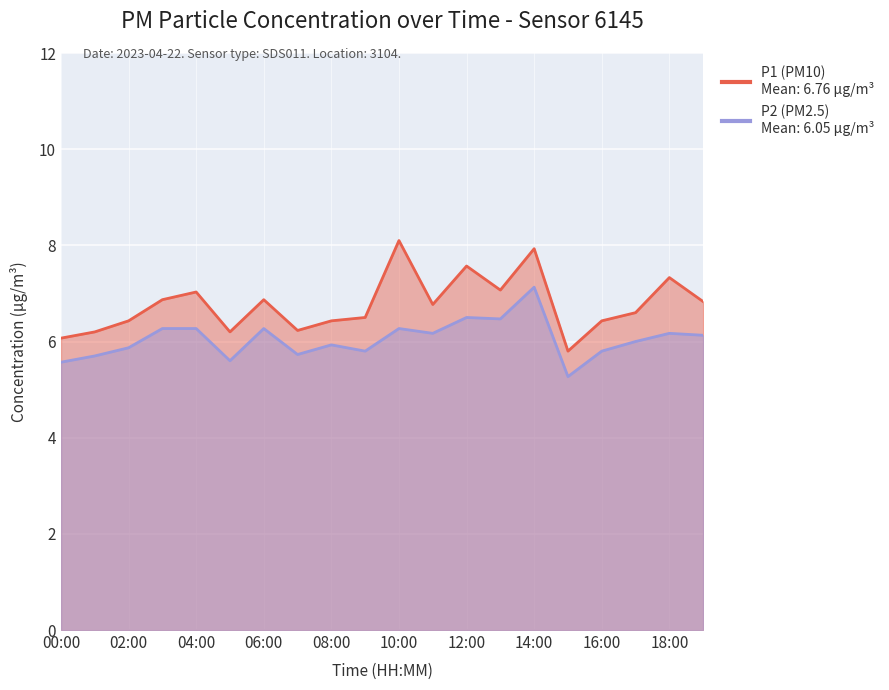

What is the sum of the P2 values at 14:00 and 04:00?

13.4